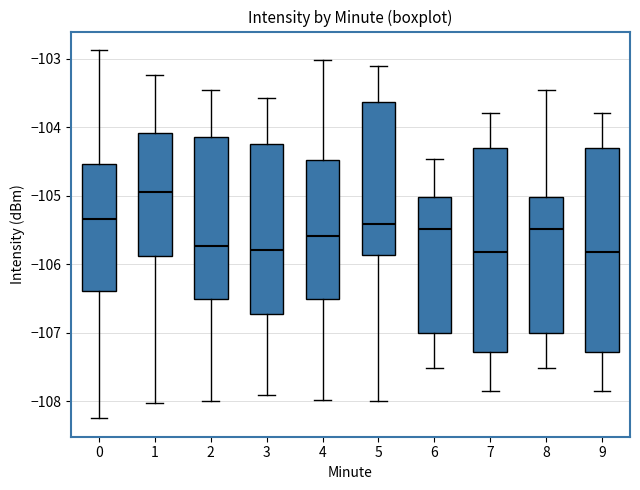

Reading left to right, transcribe this box plot: for each box, give where its median line is, the range the box spans, and where its two whiskers end, as read against the y-axis. The values are not printed on the chart, so give them approximately, as read against the axis.

0: median -105.3, box -106.4 to -104.5, whiskers -108.2 to -102.9
1: median -104.9, box -105.9 to -104.1, whiskers -108.0 to -103.2
2: median -105.7, box -106.5 to -104.1, whiskers -108.0 to -103.5
3: median -105.8, box -106.7 to -104.2, whiskers -107.9 to -103.6
4: median -105.6, box -106.5 to -104.5, whiskers -108.0 to -103.0
5: median -105.4, box -105.9 to -103.6, whiskers -108.0 to -103.1
6: median -105.5, box -107.0 to -105.0, whiskers -107.5 to -104.5
7: median -105.8, box -107.3 to -104.3, whiskers -107.8 to -103.8
8: median -105.5, box -107.0 to -105.0, whiskers -107.5 to -103.5
9: median -105.8, box -107.3 to -104.3, whiskers -107.8 to -103.8